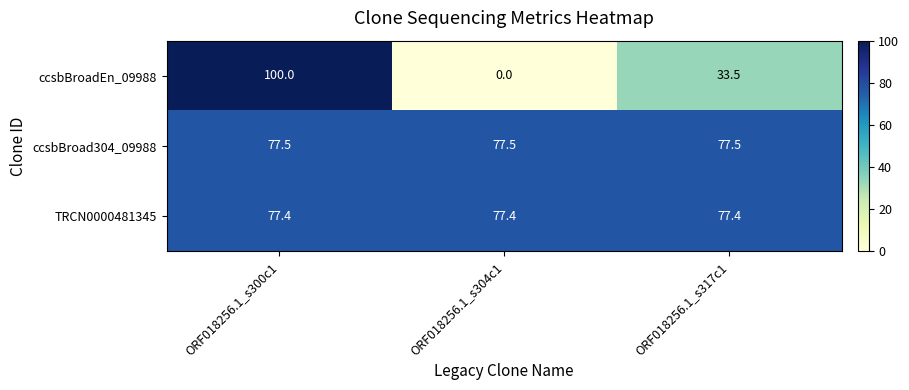

Reading left to right, list all the values displayed in this chart.

ccsbBroadEn_09988: ORF018256.1_s300c1=100.0	ORF018256.1_s304c1=0.0	ORF018256.1_s317c1=33.5
ccsbBroad304_09988: ORF018256.1_s300c1=77.5	ORF018256.1_s304c1=77.5	ORF018256.1_s317c1=77.5
TRCN0000481345: ORF018256.1_s300c1=77.4	ORF018256.1_s304c1=77.4	ORF018256.1_s317c1=77.4